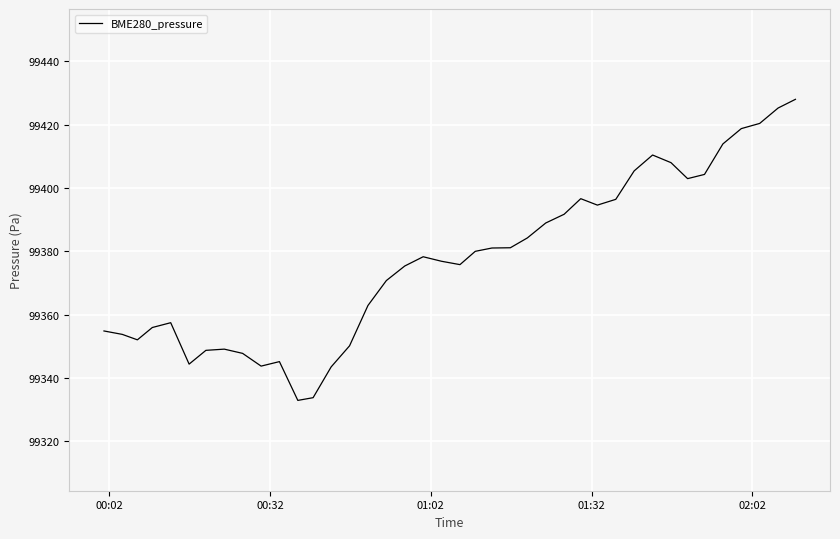

What is the maximum value shown in the chart?

99428.1